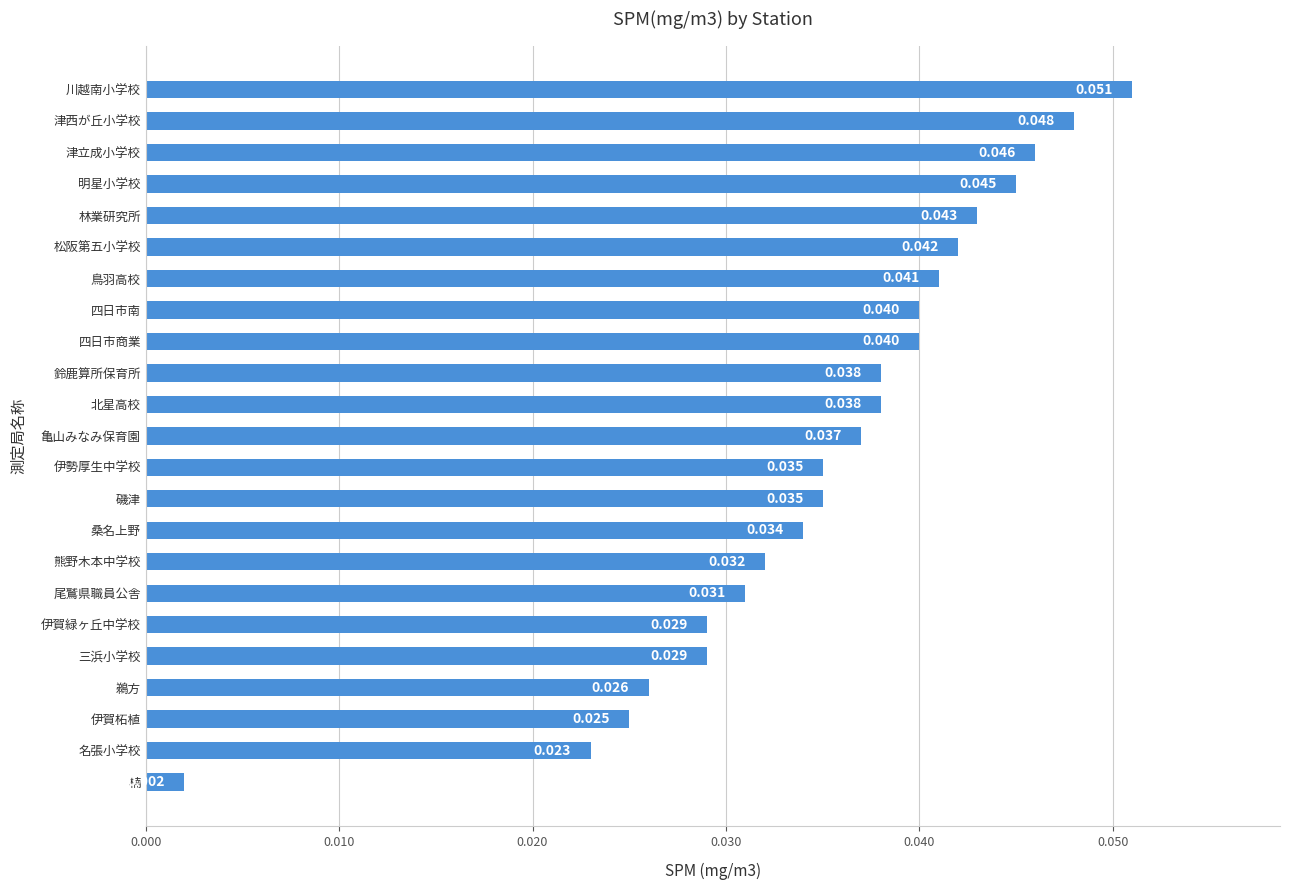

Where is the data nearest to the value 0?

楠